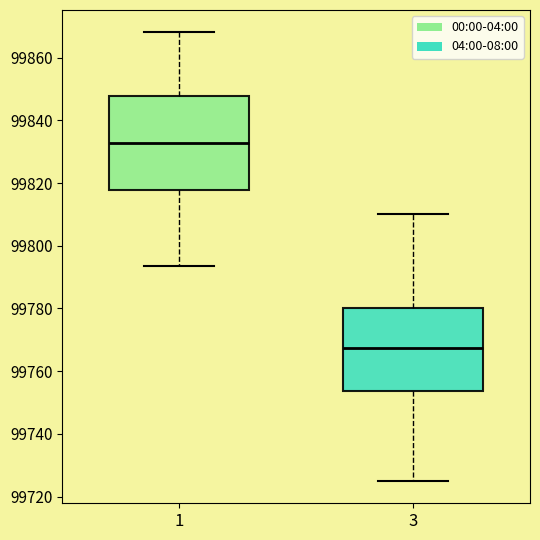

Which box is the tallest, from its lower edge to its upper edge?

1